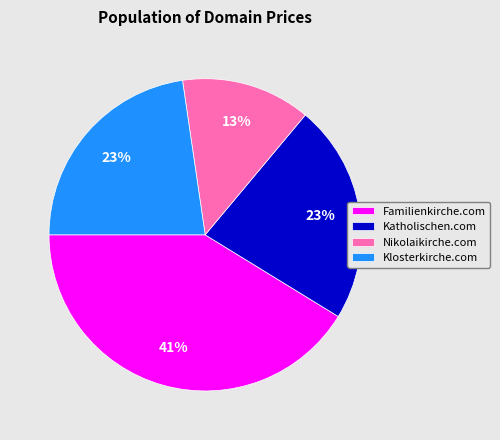

What is the largest slice in the pie chart?

Familienkirche.com